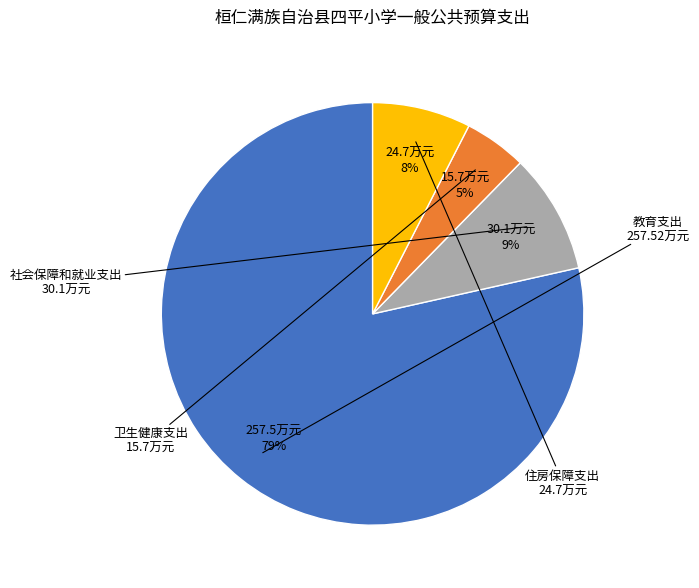

Is there a majority slice in this chart?

Yes